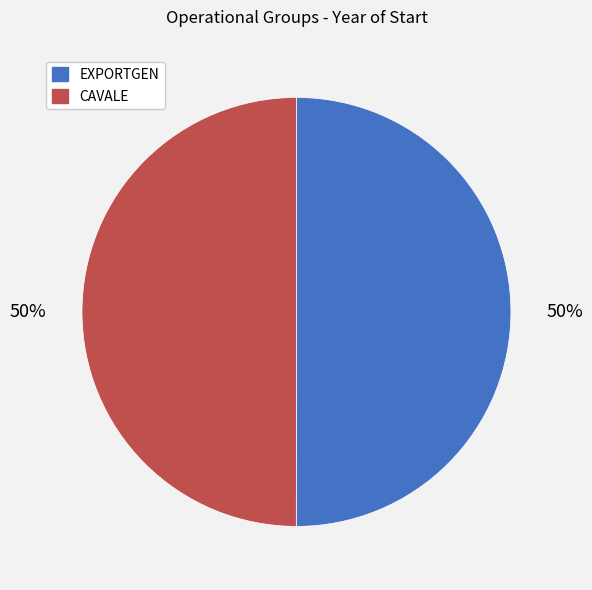

Is it true that CAVALE is 50% of the pie?

True